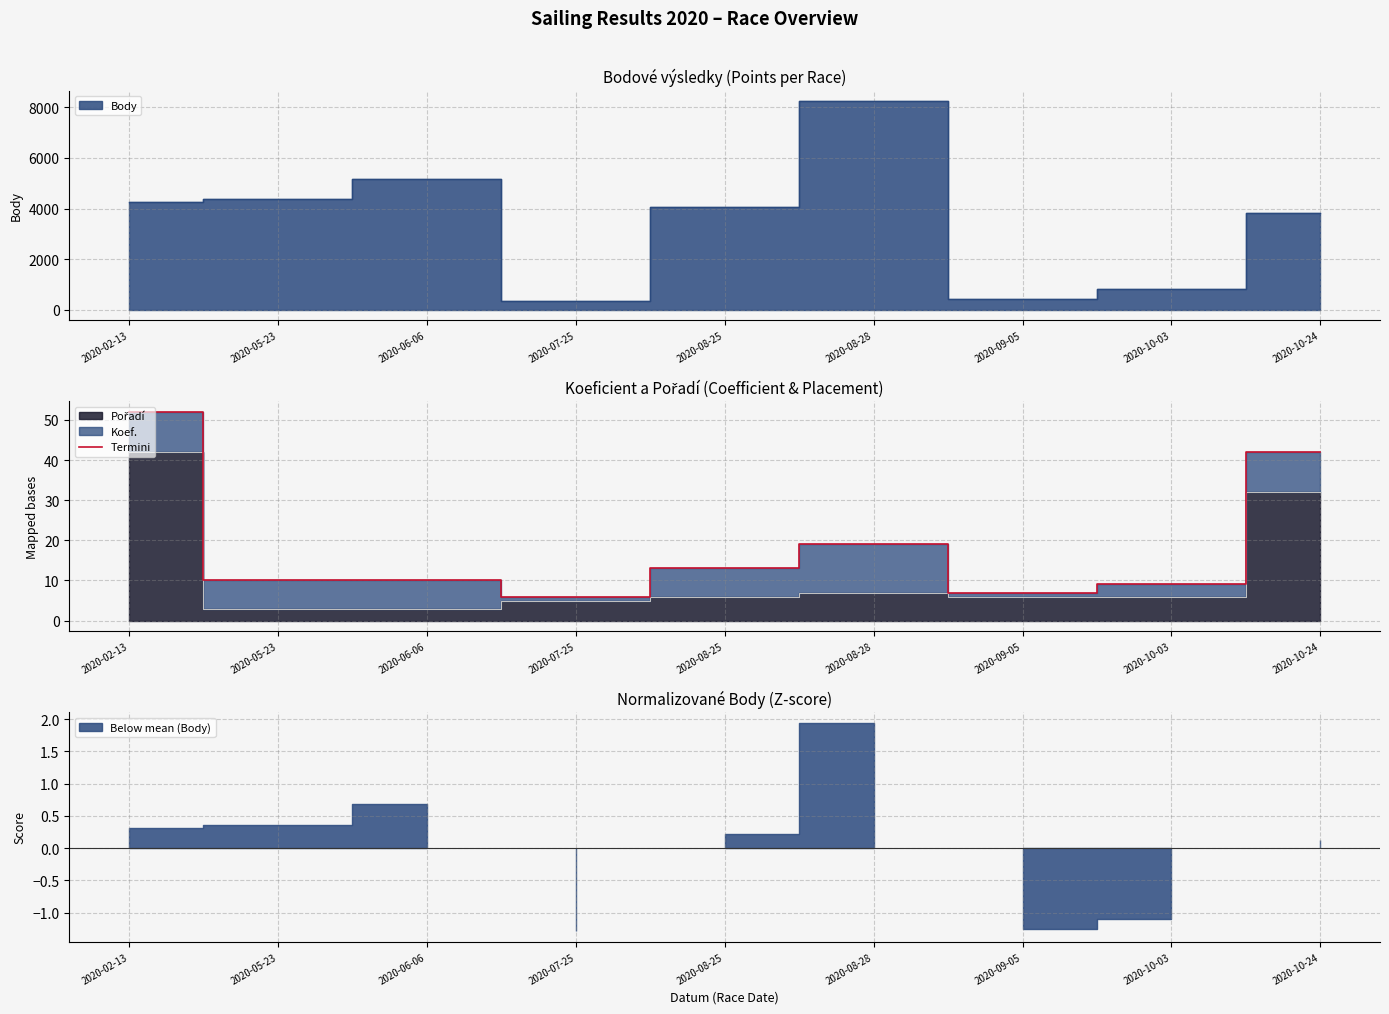

What is the maximum value for Termini?

52